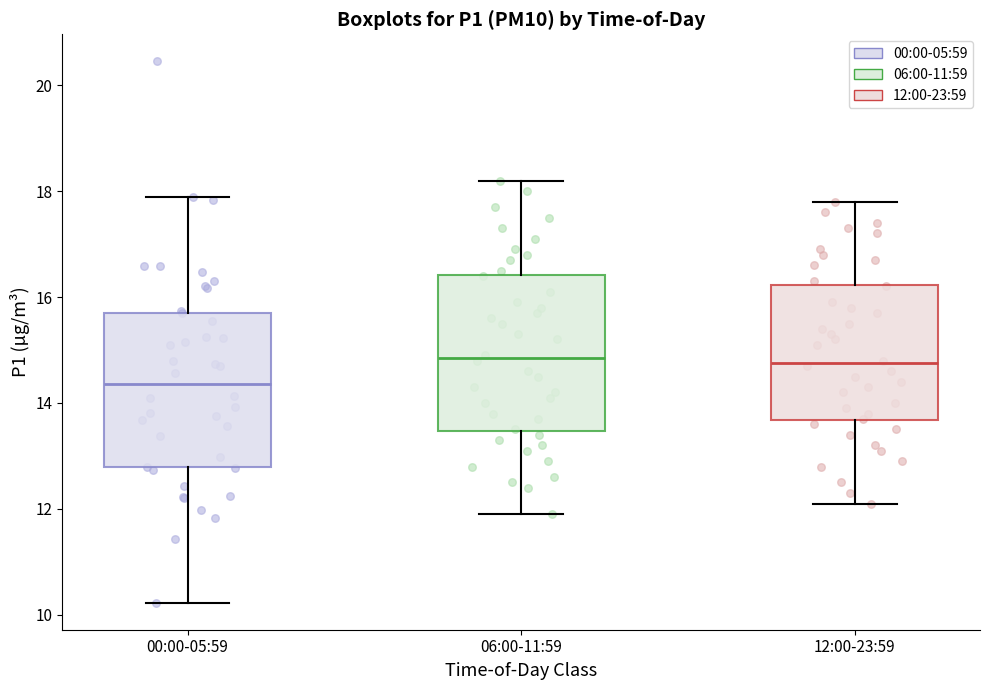

Where is the lower edge of the box for 12:00-23:59 on the y-axis? The values are not printed on the chart, so give them approximately, as read against the axis.

13.6